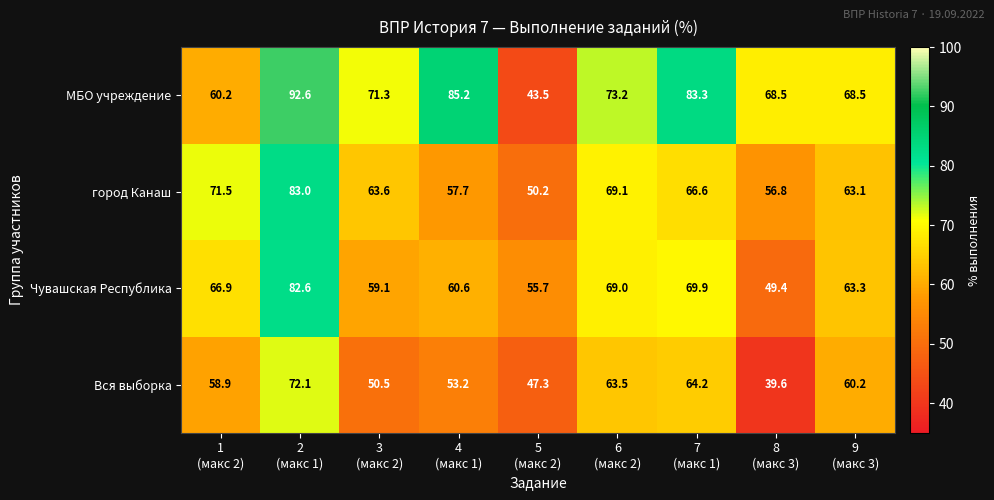

List the series in order of their peak value, highest first.

МБО учреждение, город Канаш, Чувашская Республика, Вся выборка